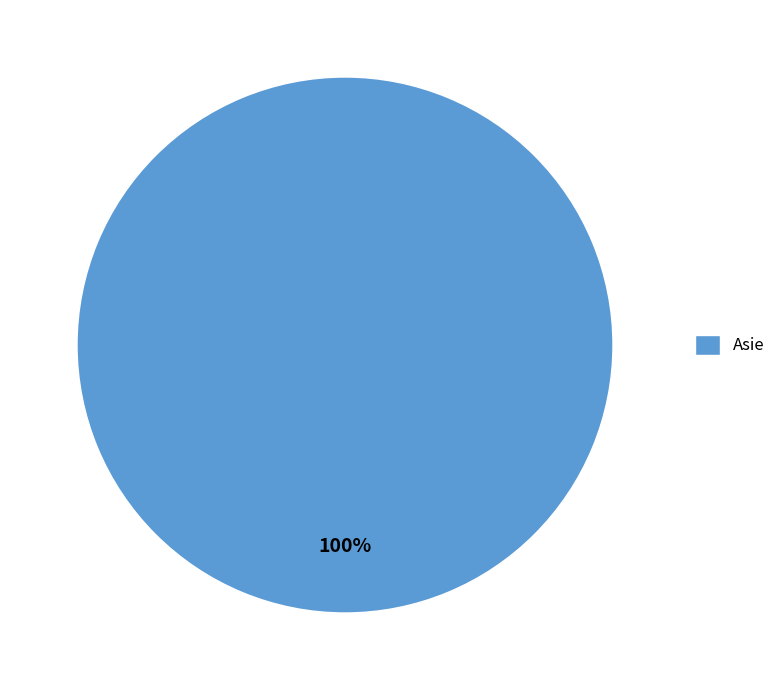

What is the majority slice?

Asie